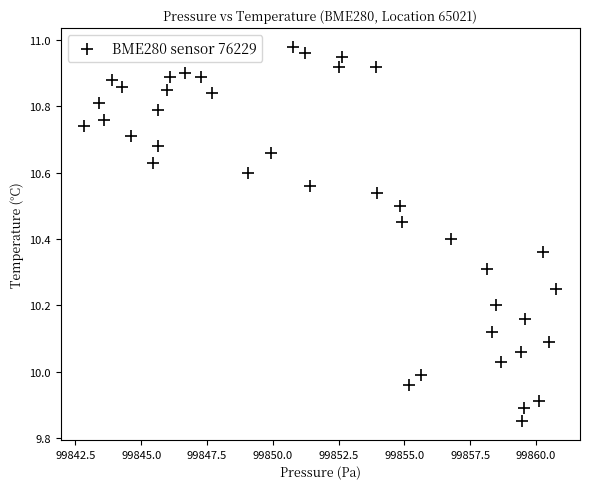

What is the range of X values (max minus min)?

17.9